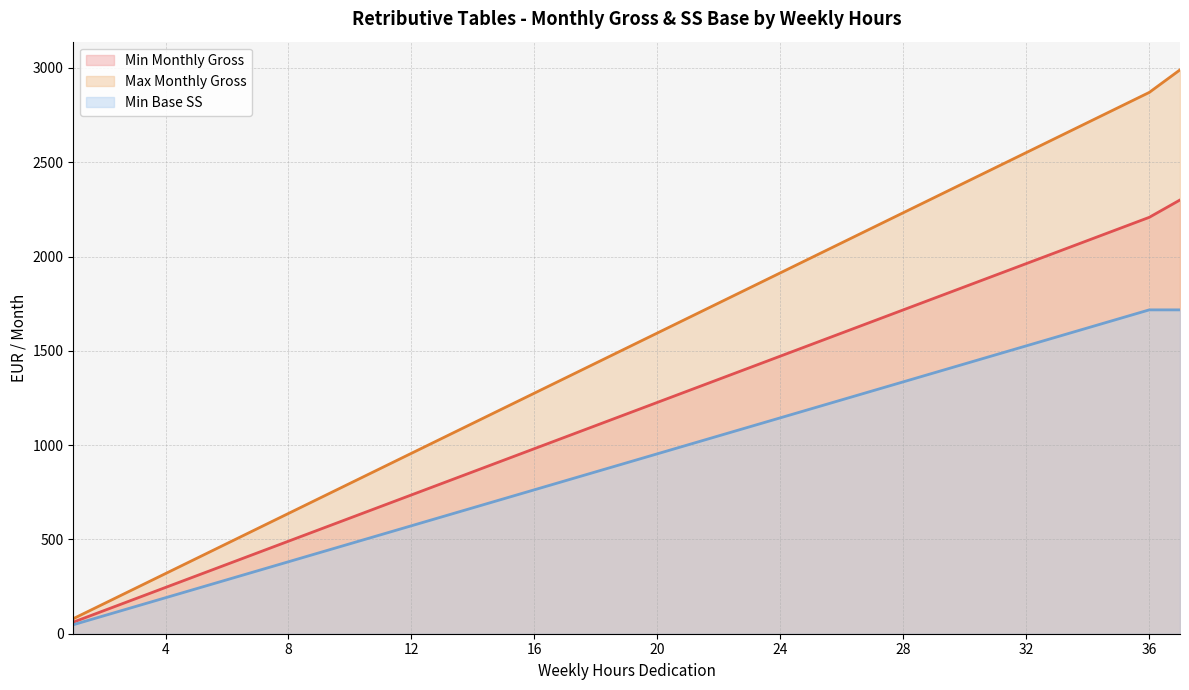

The value of Min Monthly Gross at 4 is 245.3. True or false?

True